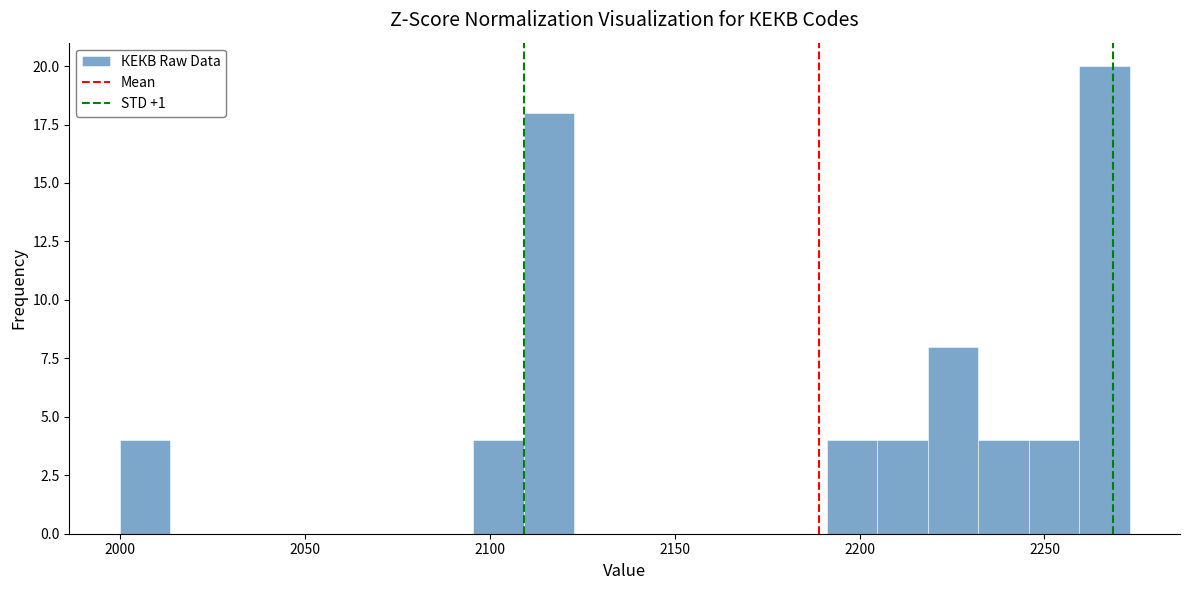

Read against the x-axis, roughly where is the centre of the tallest bar?

2265